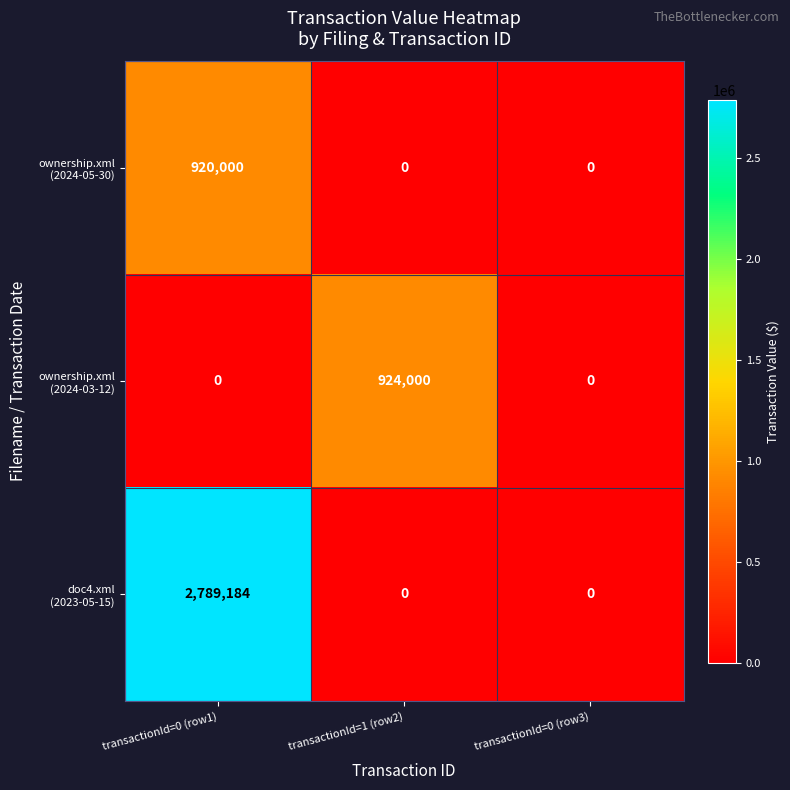

What is the greatest value displayed?

2789184